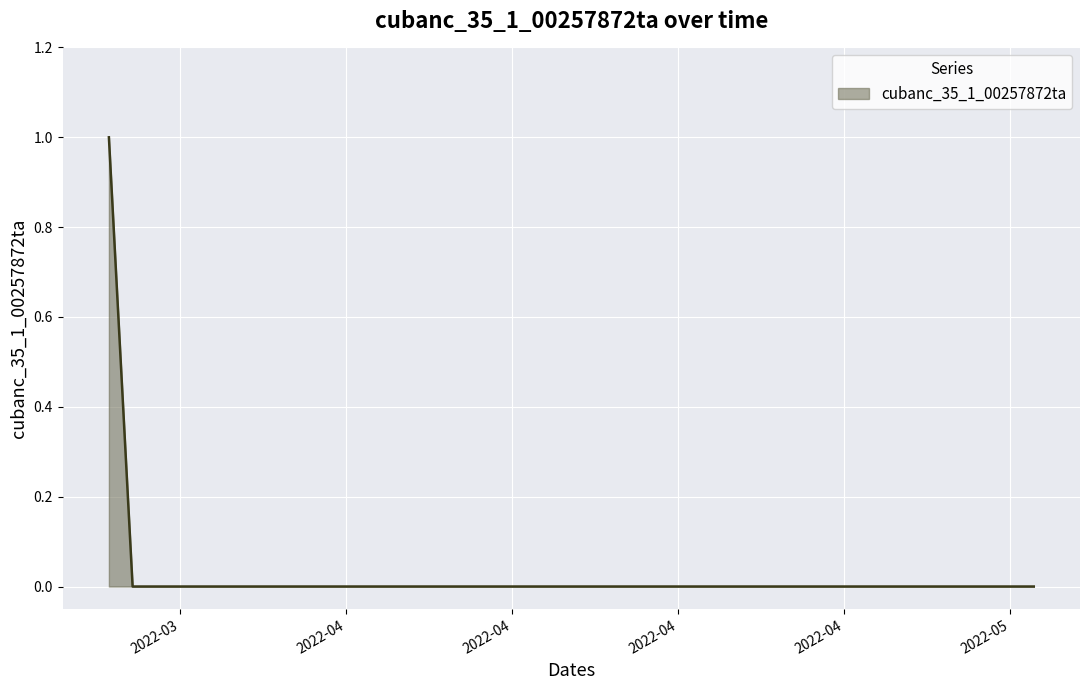

Reading left to right, transcribe all the data shown in this chart.

1	0	0	0	0	0	0	0	0	0	0	0	0	0	0	0	0	0	0	0	0	0	0	0	0	0	0	0	0	0	0	0	0	0	0	0	0	0	0	0